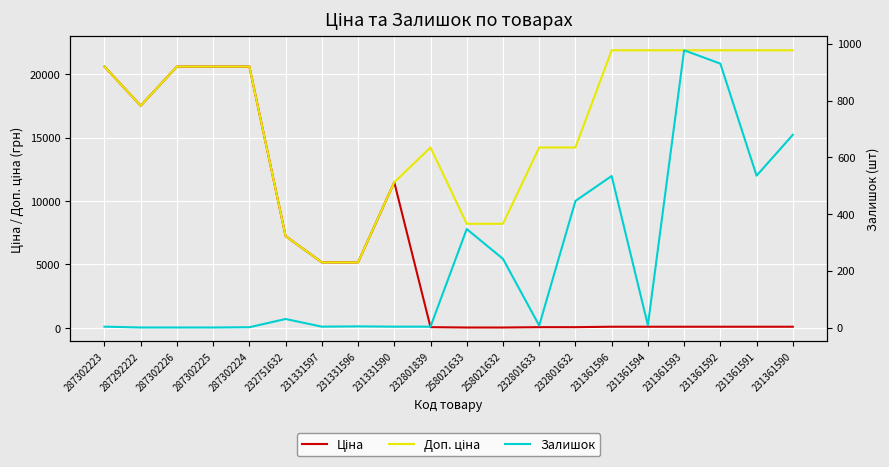

What value does the Ціна series have at 287302224?

20585.3